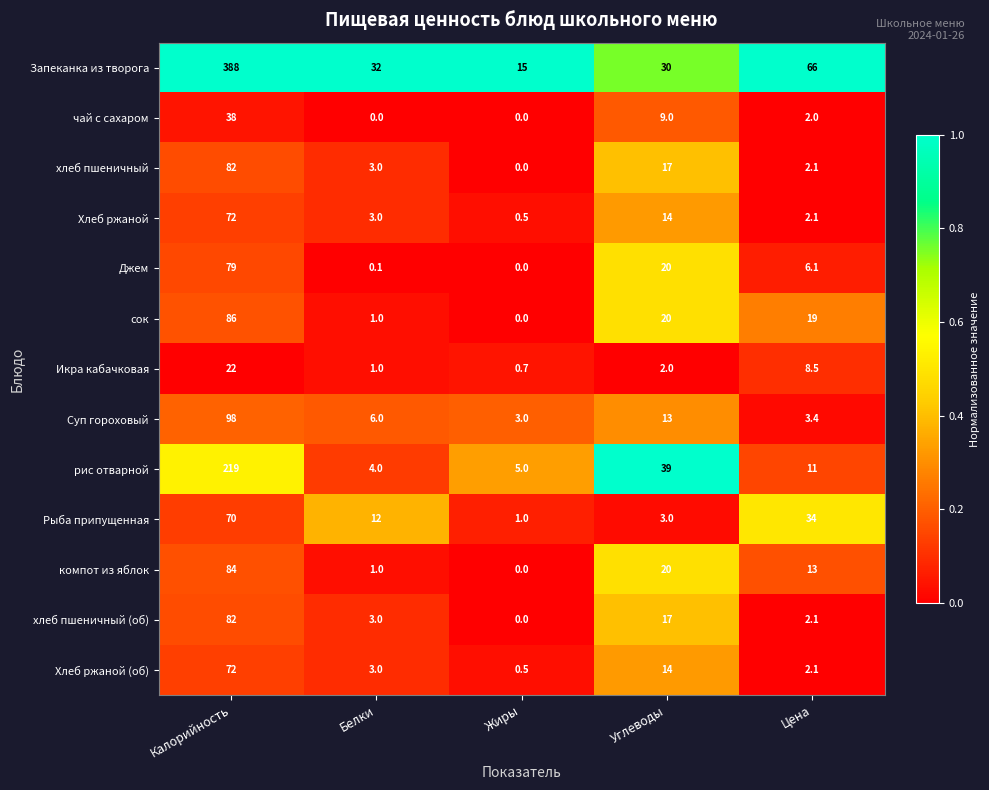

Which series has the widest spread of values?

Запеканка из творога